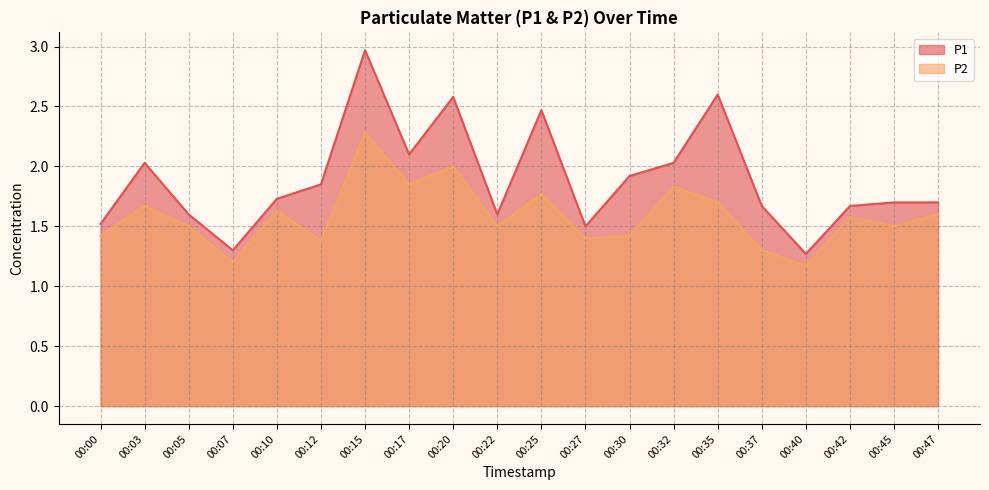

What is the average value of the P2 series?

1.6